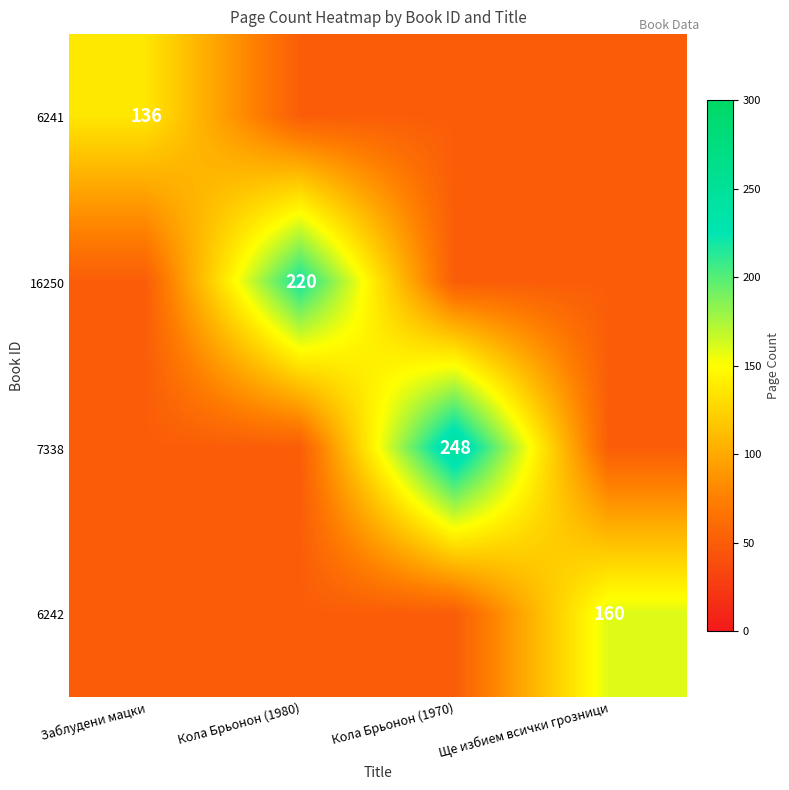

Is the value of 6241 at Заблудени мацки greater than the value of 6242 at Ще избием всички грозници?

No